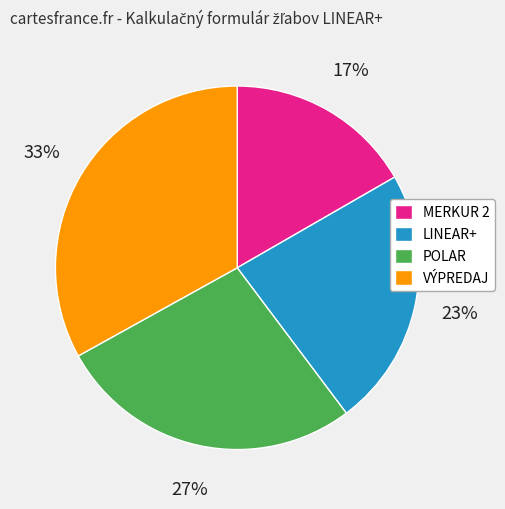

Is POLAR the majority of the pie?

No